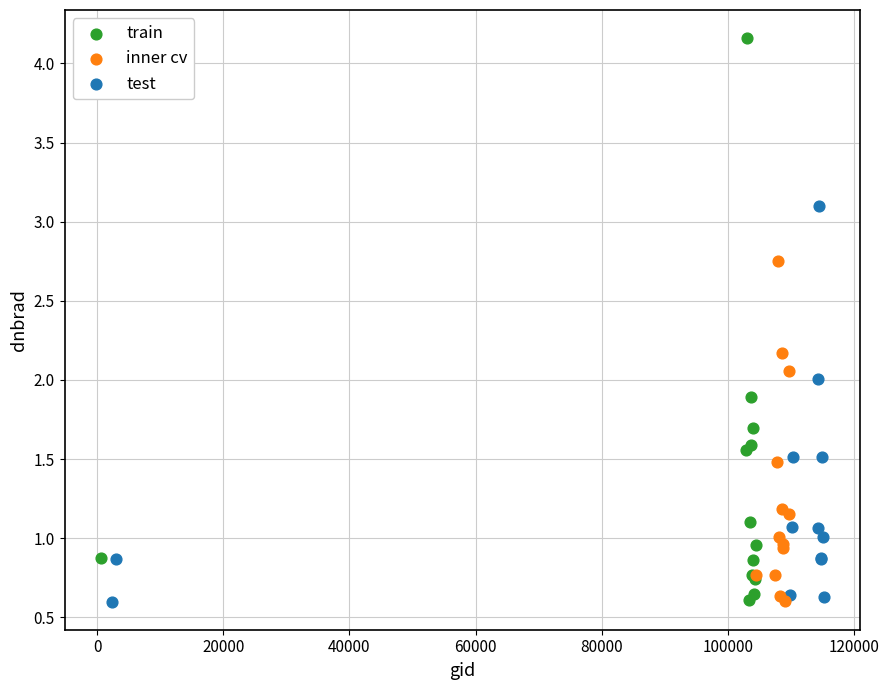

What are all the series names shown in the legend?

train, inner cv, test